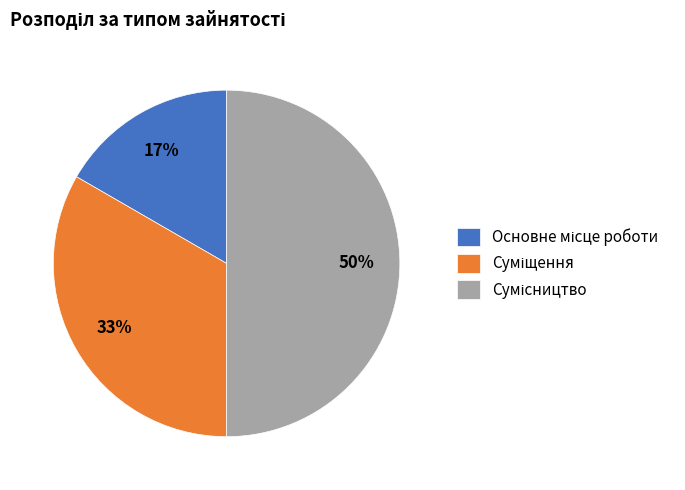

To the nearest percent, what is the average slice percentage?

33%